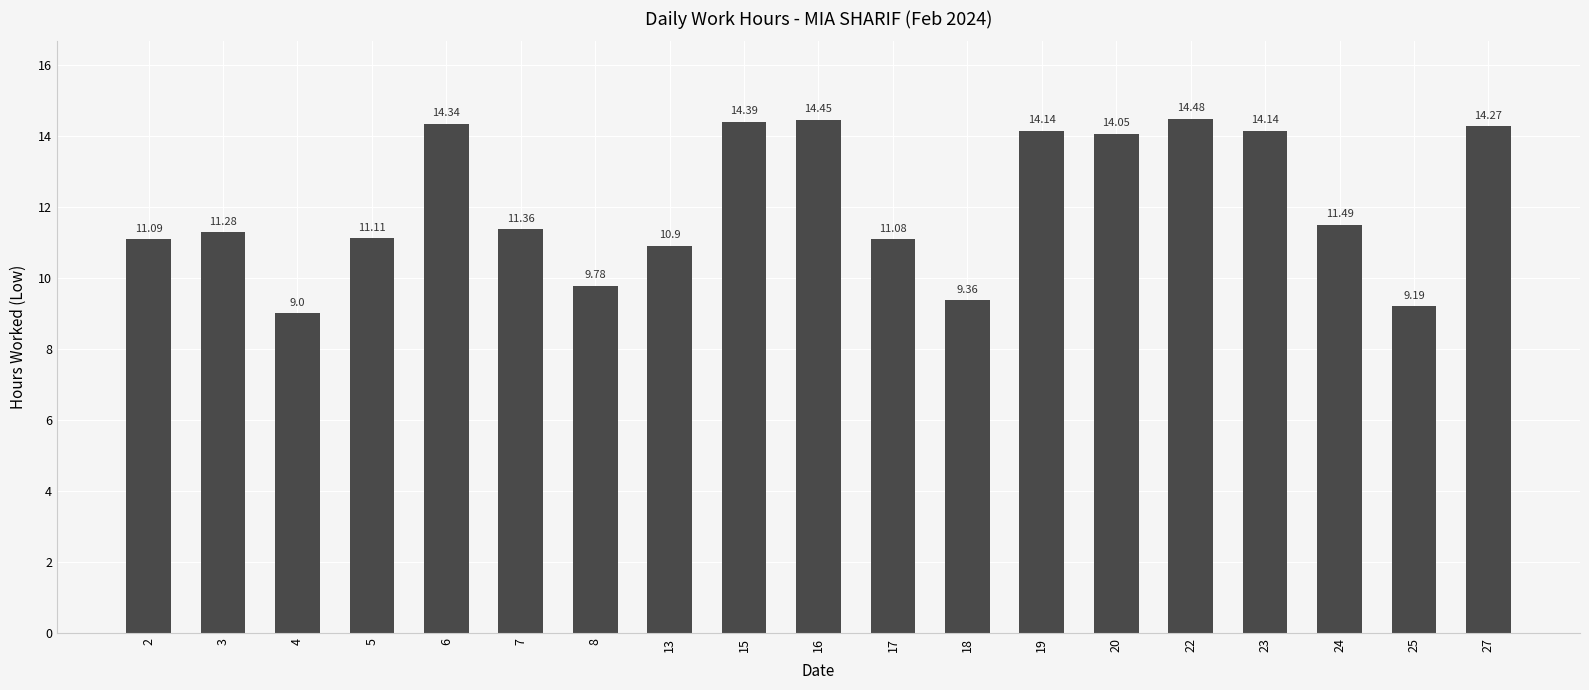

Which category has the highest value across all series?

22